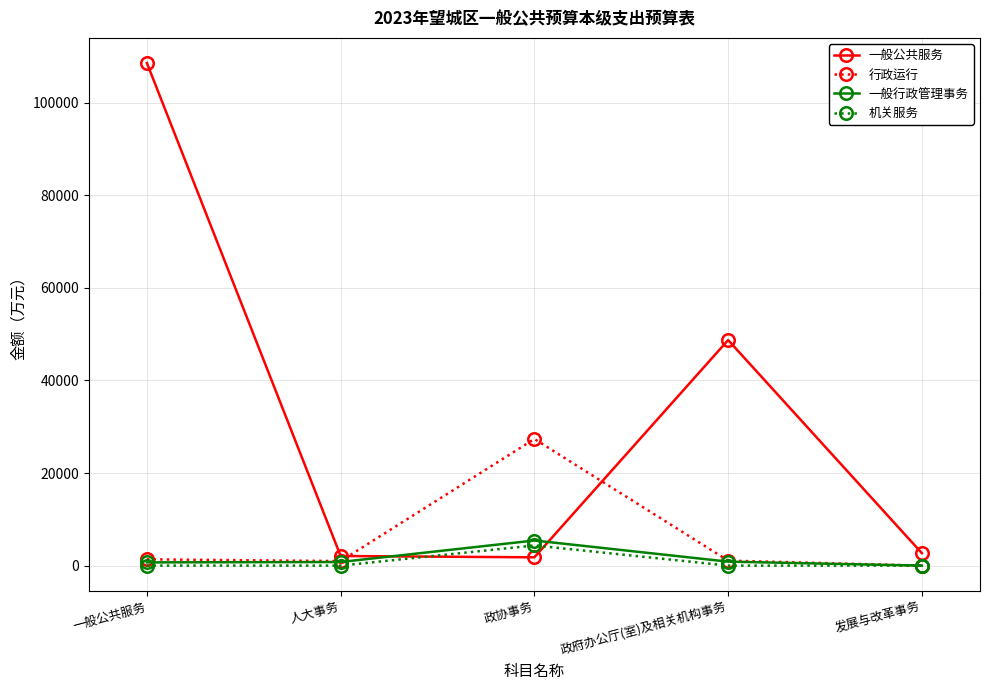

What is the maximum value for 一般行政管理事务?

5422